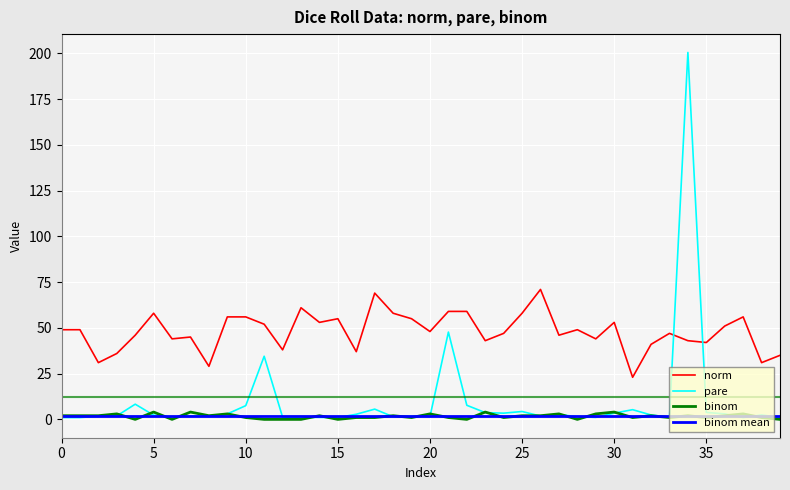

After their last crossing, which series has the higher values: binom or pare?

pare